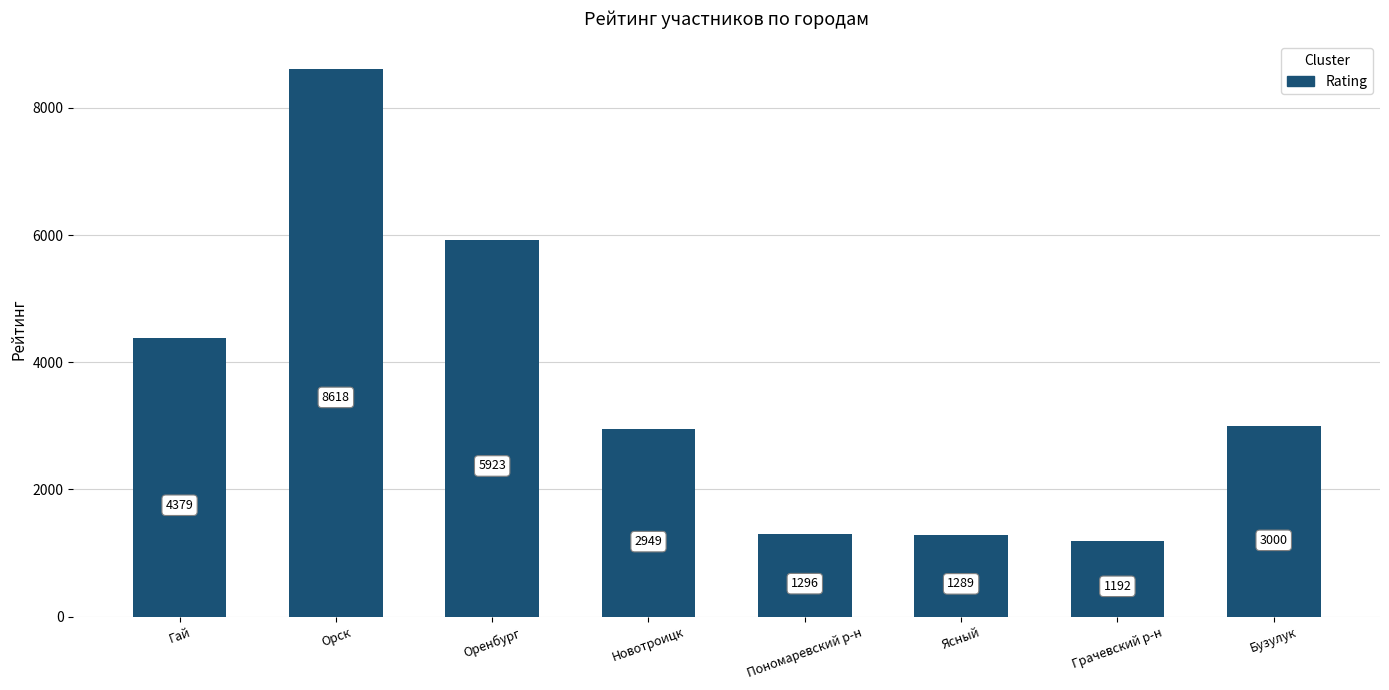

How many distinct data groups are displayed?

1